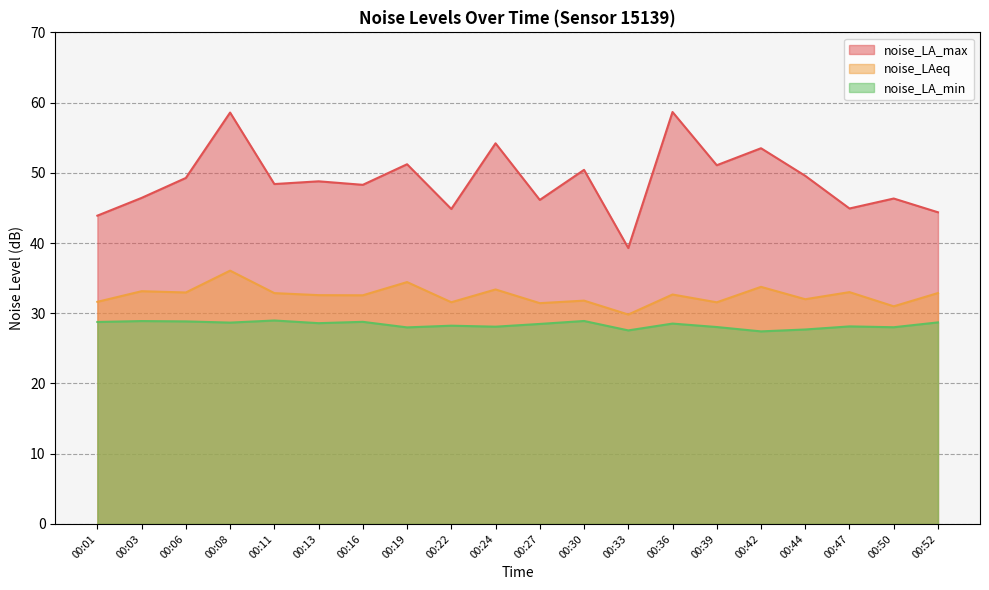

List the series in order of their overall mean, lowest first.

noise_LA_min, noise_LAeq, noise_LA_max